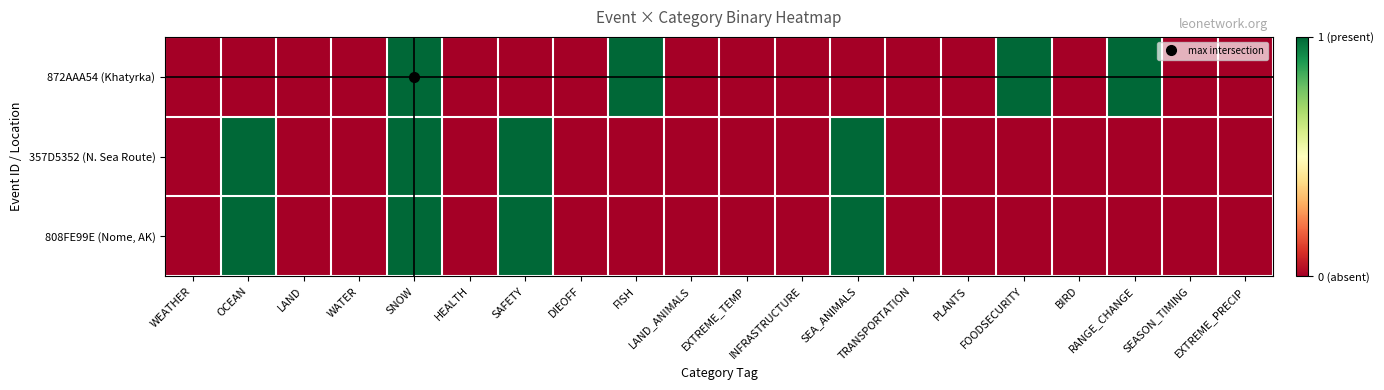

Which series has the largest range (max minus min)?

872AAA54 (Khatyrka)